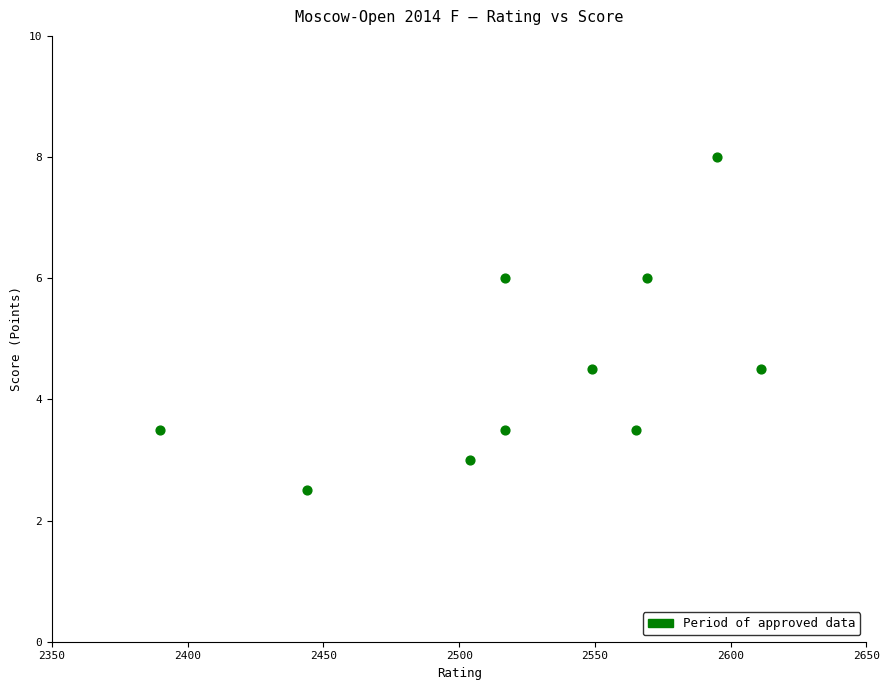

What is the range of X values (max minus min)?

221.0